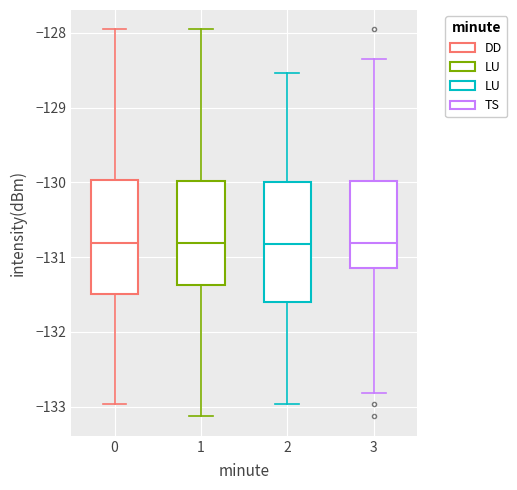

Where does the median line of the box at x = 3 sit on the y-axis? The values are not printed on the chart, so give them approximately, as read against the axis.

-130.8